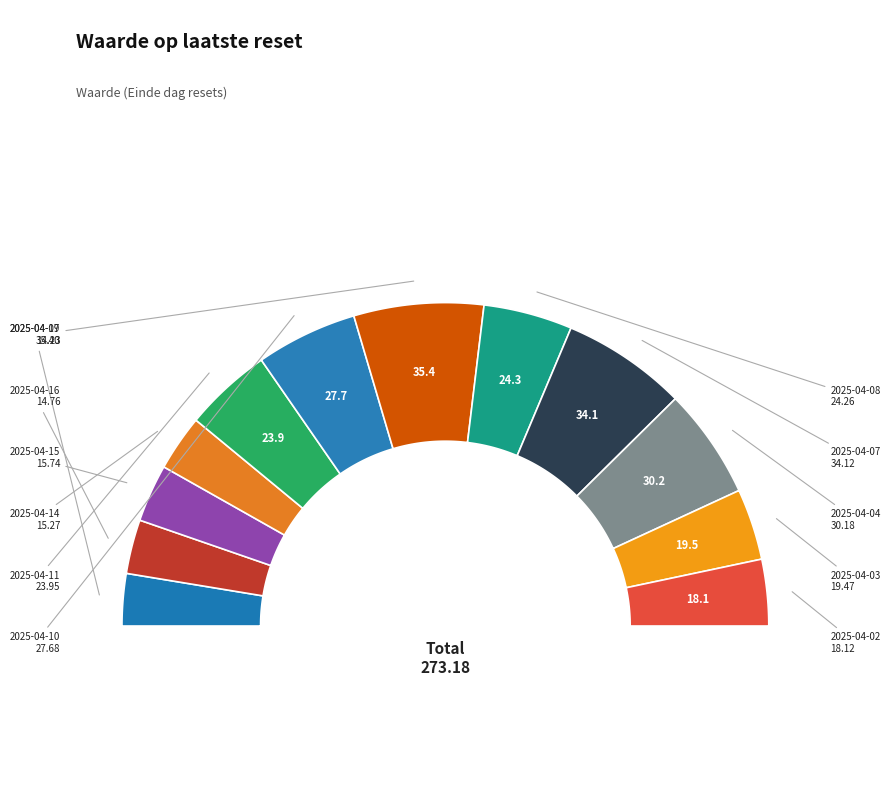

Is there a majority slice in this chart?

No